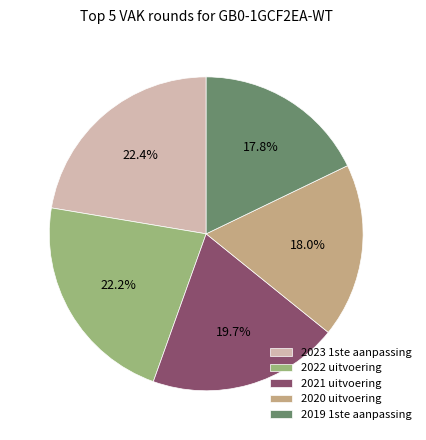

How many slices are in this pie chart?

5